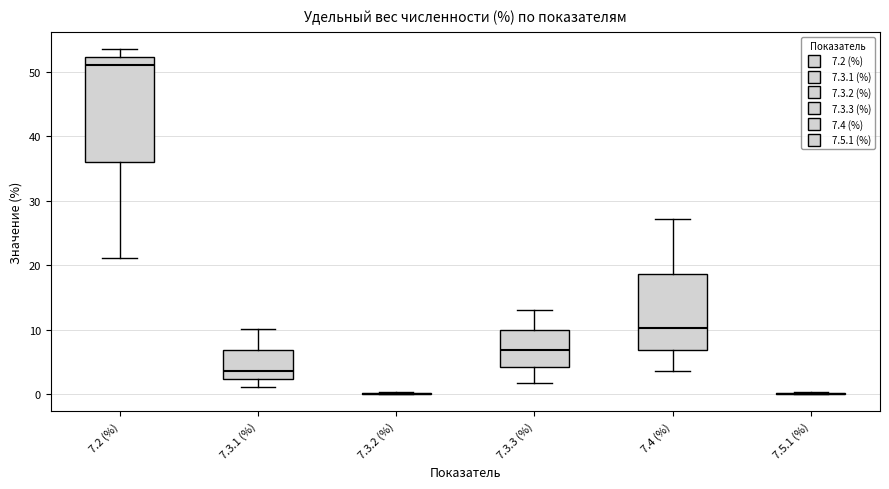

Reading left to right, read every box against the y-axis: the position of its median line, the range the box covers, and the ends of its whiskers. The values are not printed on the chart, so give them approximately, as read against the axis.

7.2 (%): median 51, box 36 to 52, whiskers 21 to 54
7.3.1 (%): median 4, box 2 to 7, whiskers 1 to 10
7.3.2 (%): box collapsed to a line at 0, whiskers 0 to 0
7.3.3 (%): median 7, box 4 to 10, whiskers 2 to 13
7.4 (%): median 10, box 7 to 19, whiskers 4 to 27
7.5.1 (%): box collapsed to a line at 0, whiskers 0 to 0